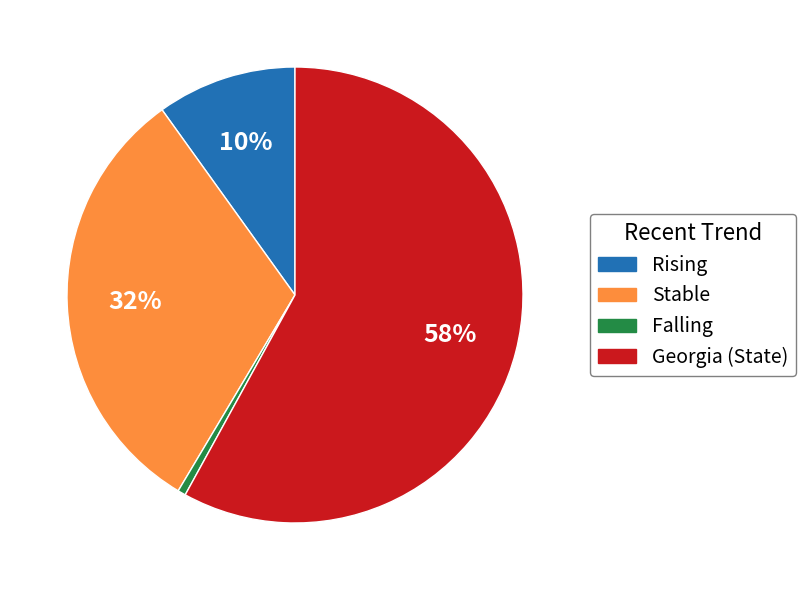

To the nearest percent, what is the average slice percentage?

25%